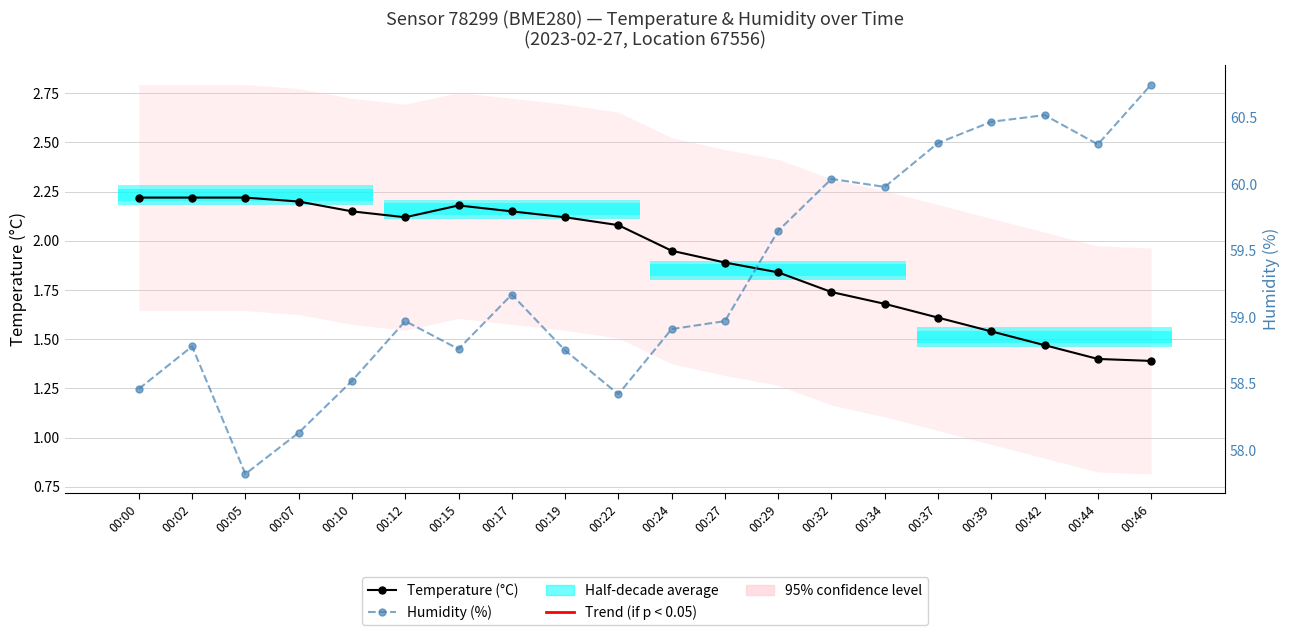

Rank the categories by Humidity (%) value from highest to lowest.

00:46, 00:42, 00:39, 00:37, 00:44, 00:32, 00:34, 00:29, 00:17, 00:12, 00:27, 00:24, 00:02, 00:15, 00:19, 00:10, 00:00, 00:22, 00:07, 00:05